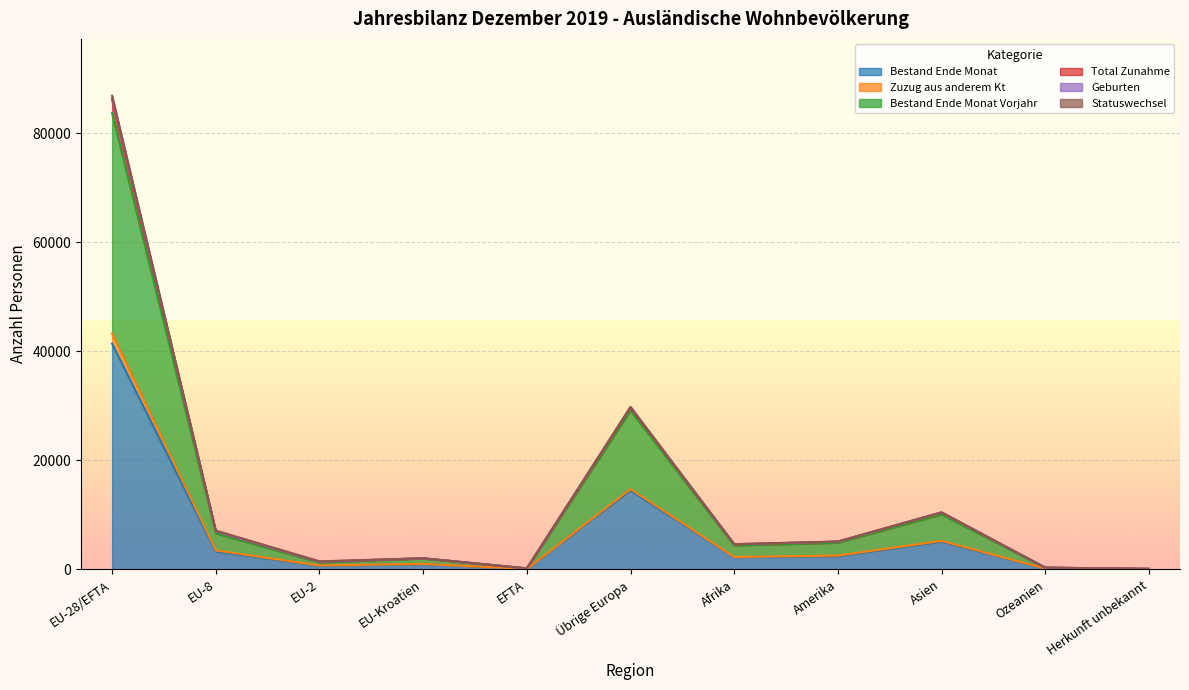

True or false: Geburten has a value of 140 at Herkunft unbekannt.

False